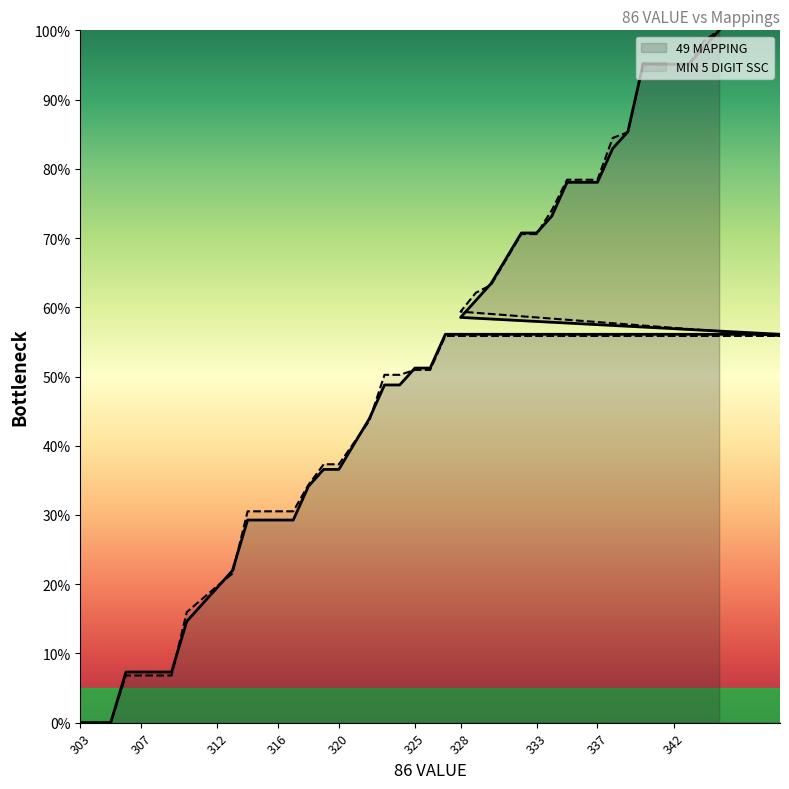

What is the sum of all 49 MAPPING values?

1948.8